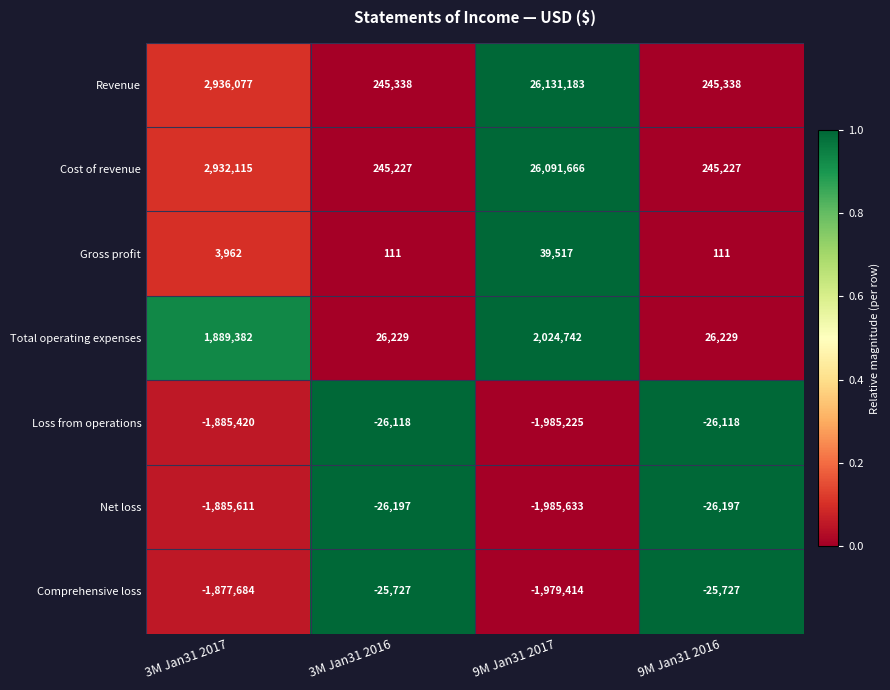

List the series in order of their peak value, highest first.

Revenue, Cost of revenue, Total operating expenses, Gross profit, Comprehensive loss, Loss from operations, Net loss